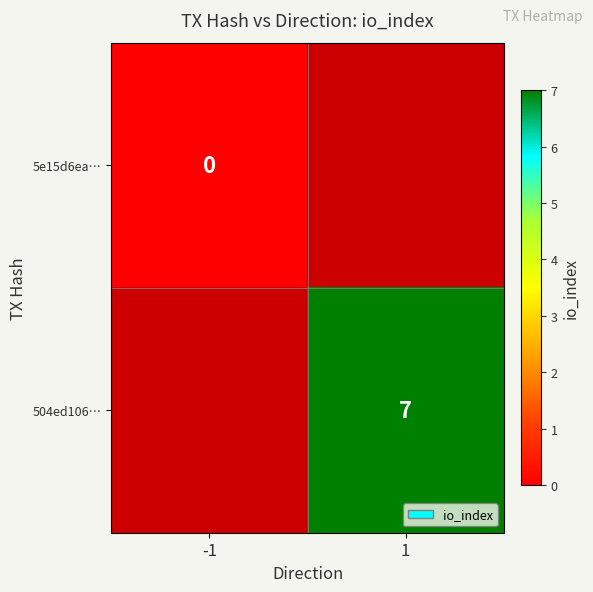

True or false: 504ed106… has a value of 2 at 1.

False